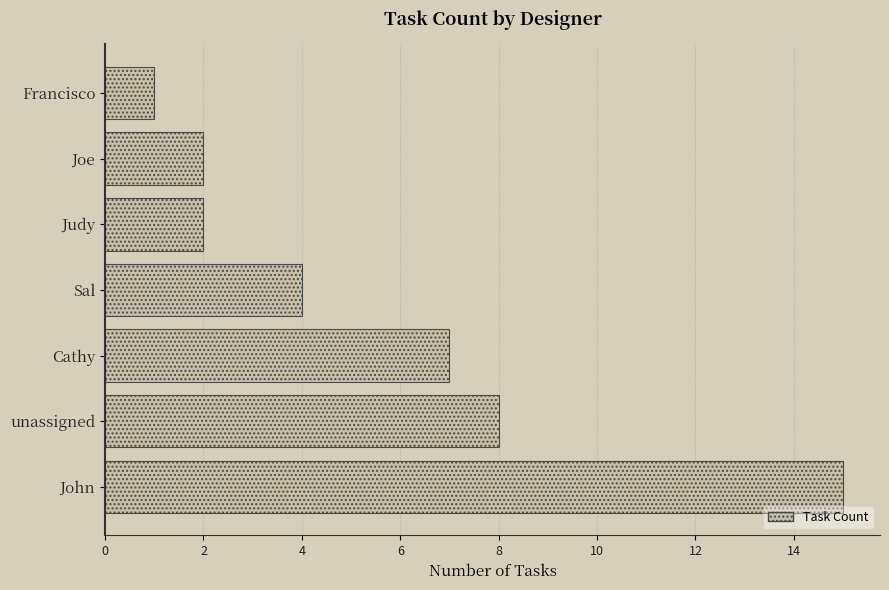

Is it true that the value at Cathy is 7?

True